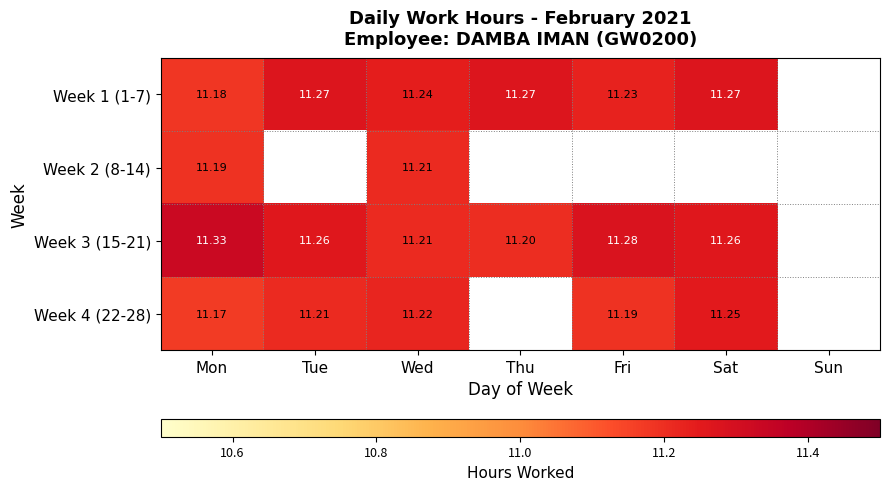

Is the value of Week 3 (15-21) at Fri greater than the value of Week 4 (22-28) at Wed?

Yes